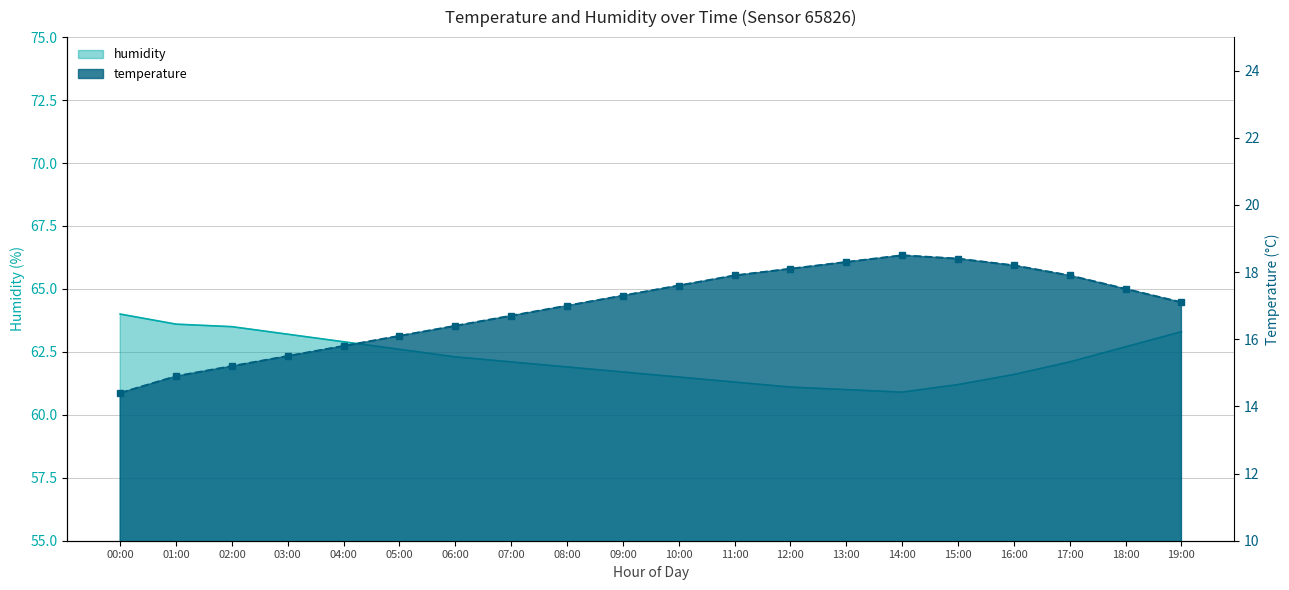

Reading left to right, extract all data points from this chart.

temperature: 00:00=14.4	01:00=14.9	02:00=15.2	03:00=15.5	04:00=15.8	05:00=16.1	06:00=16.4	07:00=16.7	08:00=17.0	09:00=17.3	10:00=17.6	11:00=17.9	12:00=18.1	13:00=18.3	14:00=18.5	15:00=18.4	16:00=18.2	17:00=17.9	18:00=17.5	19:00=17.1
humidity: 00:00=64.0	01:00=63.6	02:00=63.5	03:00=63.2	04:00=62.9	05:00=62.6	06:00=62.3	07:00=62.1	08:00=61.9	09:00=61.7	10:00=61.5	11:00=61.3	12:00=61.1	13:00=61.0	14:00=60.9	15:00=61.2	16:00=61.6	17:00=62.1	18:00=62.7	19:00=63.3